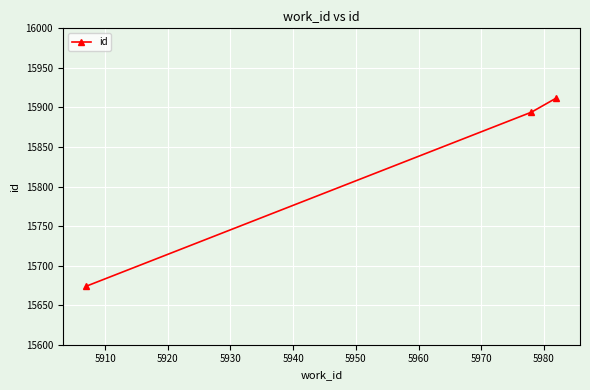

How many lines are shown in the chart?

1